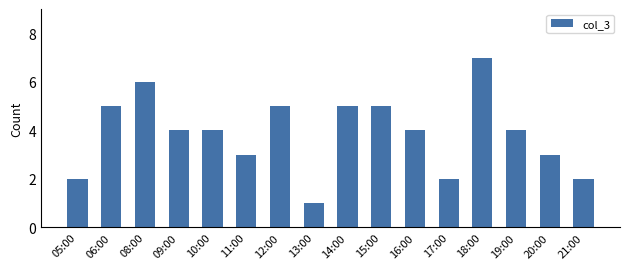

What is the label of the 2nd bar from the right?

20:00